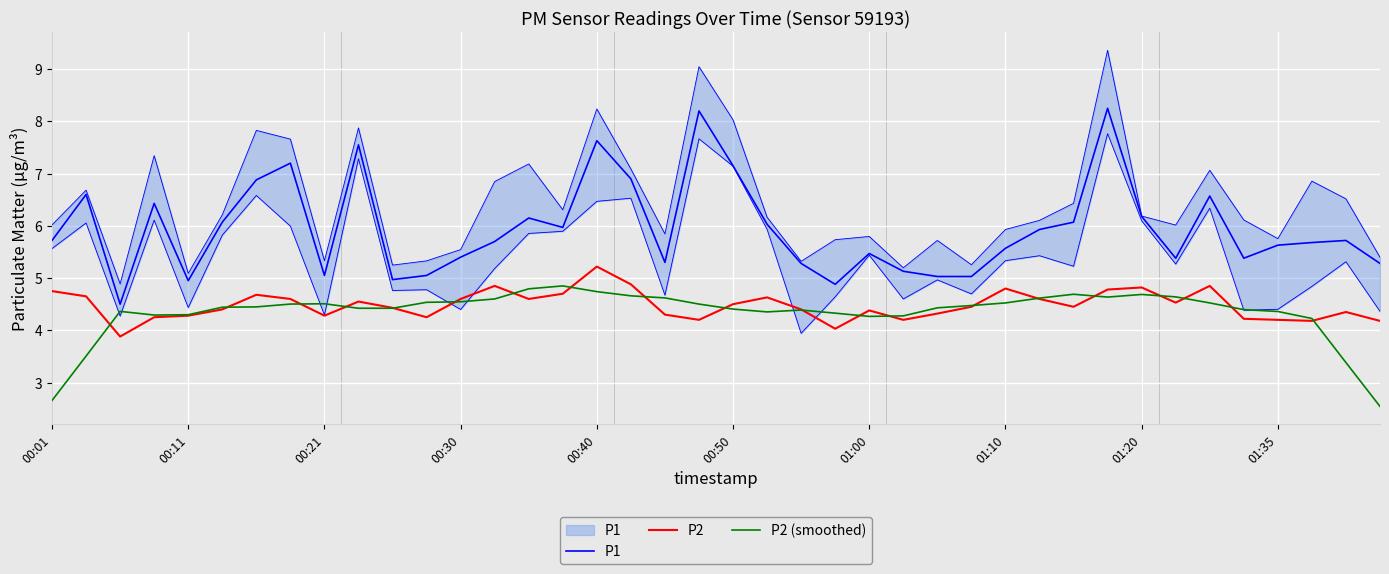

True or false: P2 (smoothed) has a value of 4.6 at 31.

True